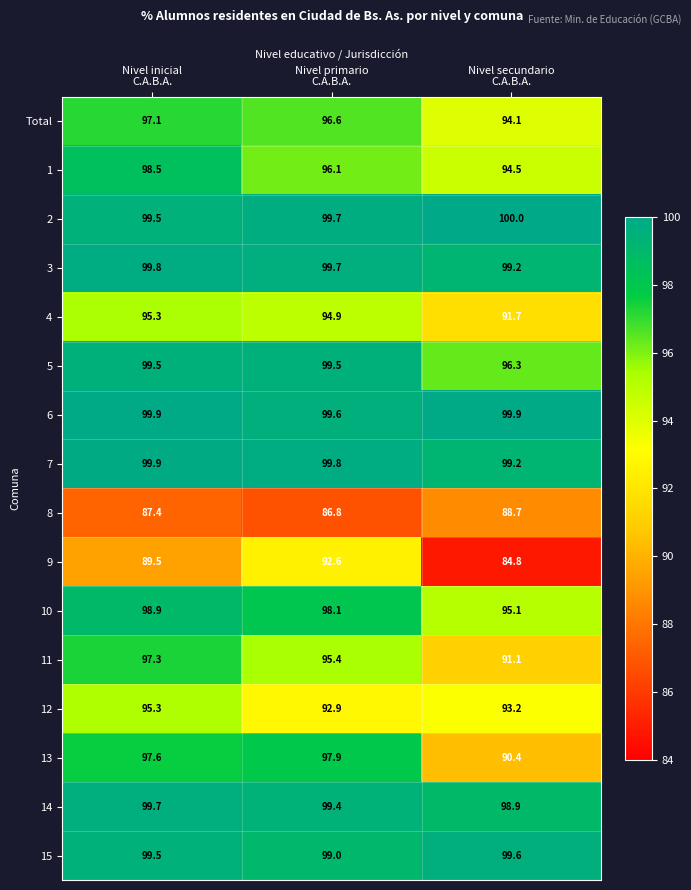

What is the maximum value shown in the chart?

100.0